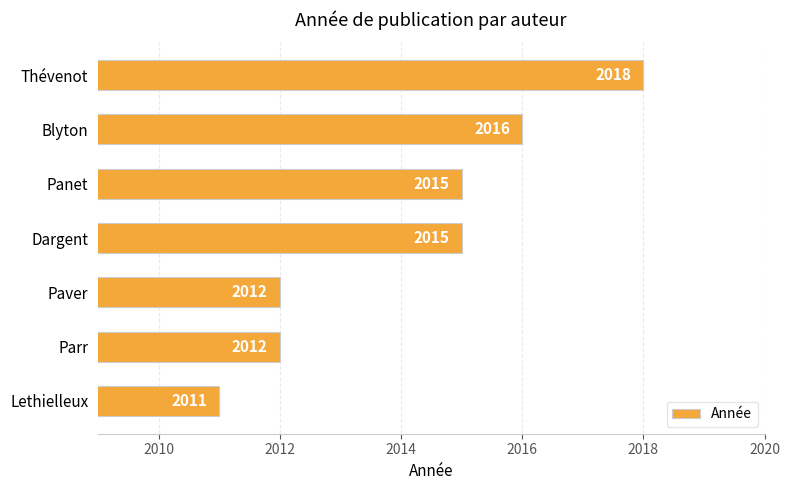

Reading top to bottom, extract all data points from this chart.

Thévenot=2018	Blyton=2016	Panet=2015	Dargent=2015	Paver=2012	Parr=2012	Lethielleux=2011